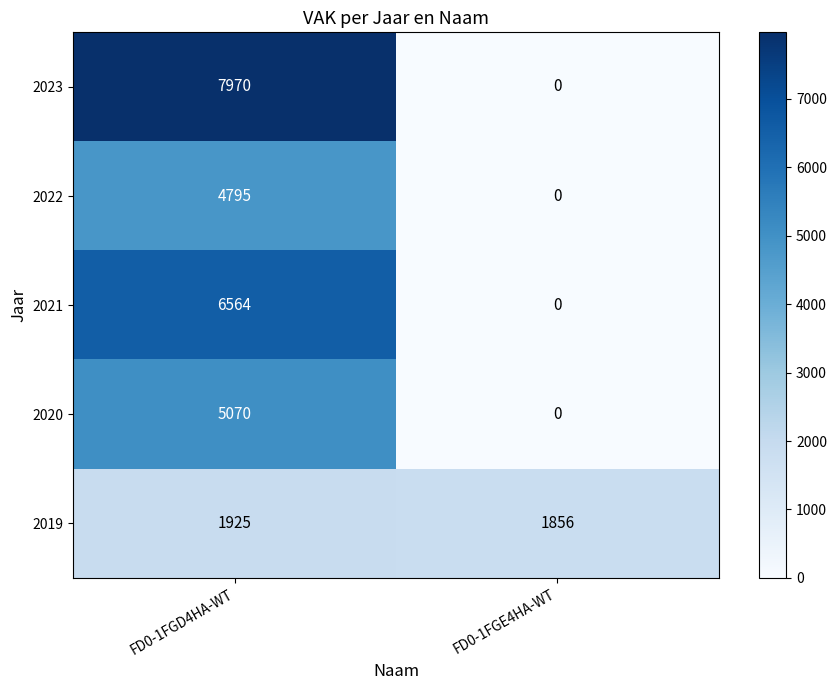

The 2021 series shows 2306 at FD0-1FGD4HA-WT. True or false?

False